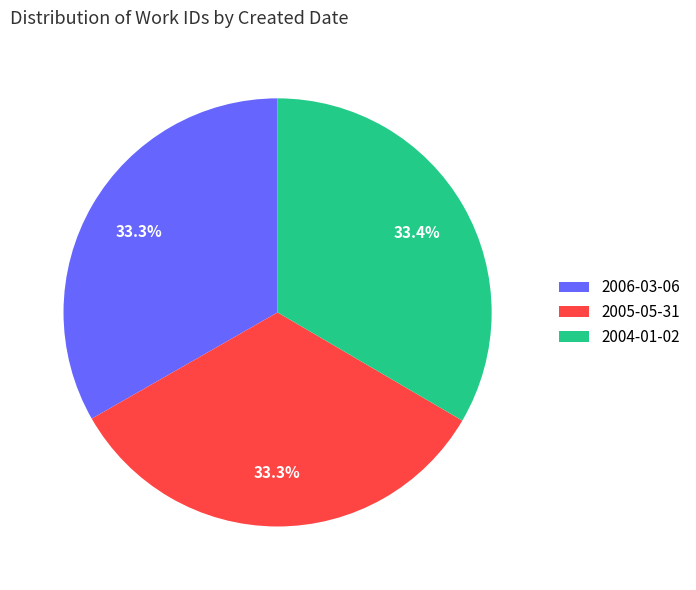

To the nearest percent, what is the average slice percentage?

33%